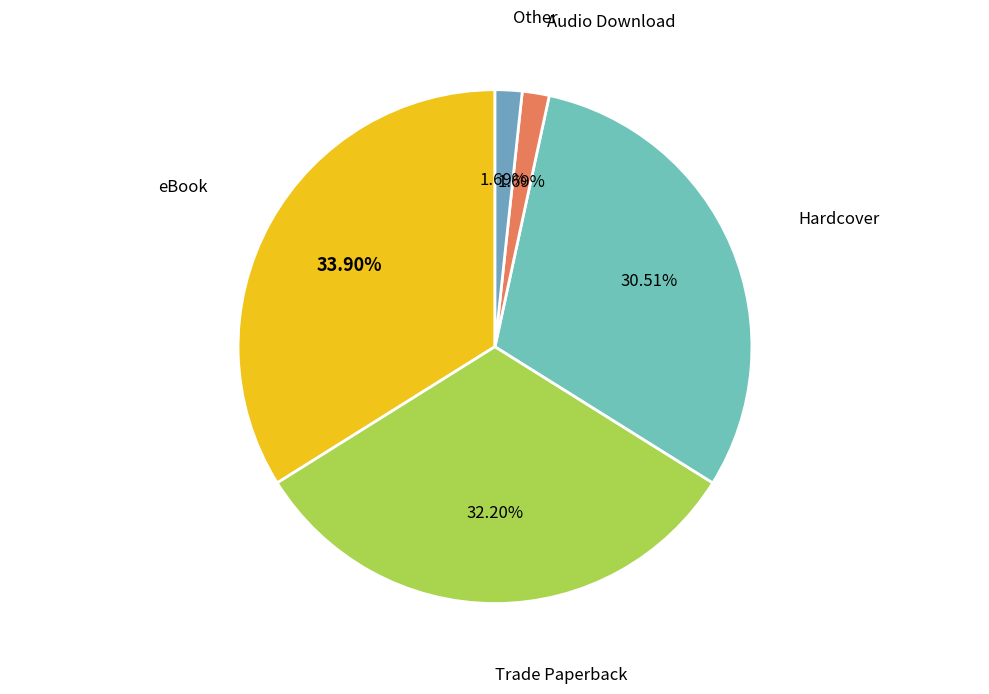

To the nearest percent, what is the average slice percentage?

20%